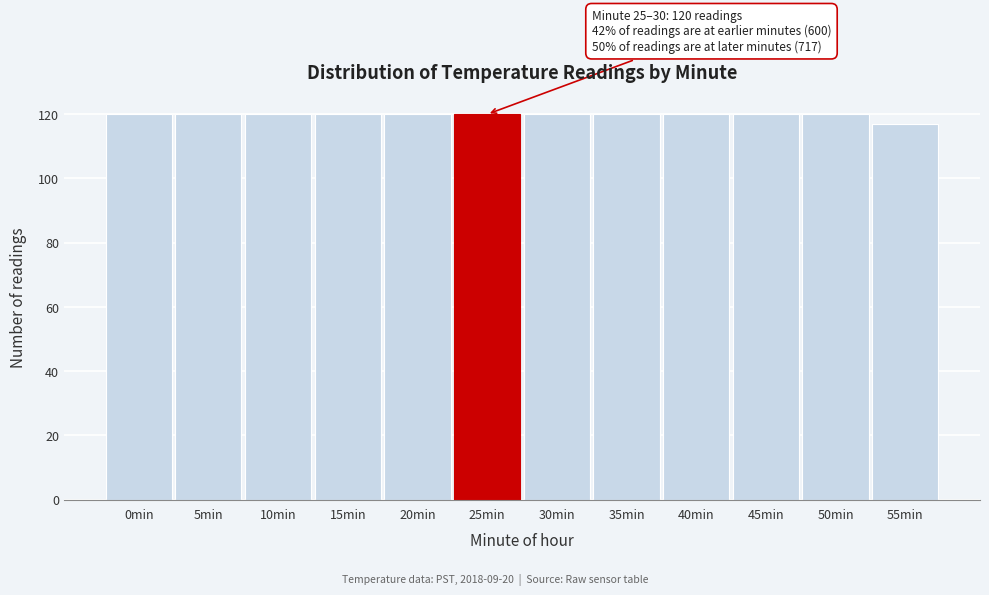

Reading right to left, transcribe all the data shown in this chart.

117	120	120	120	120	120	120	120	120	120	120	120